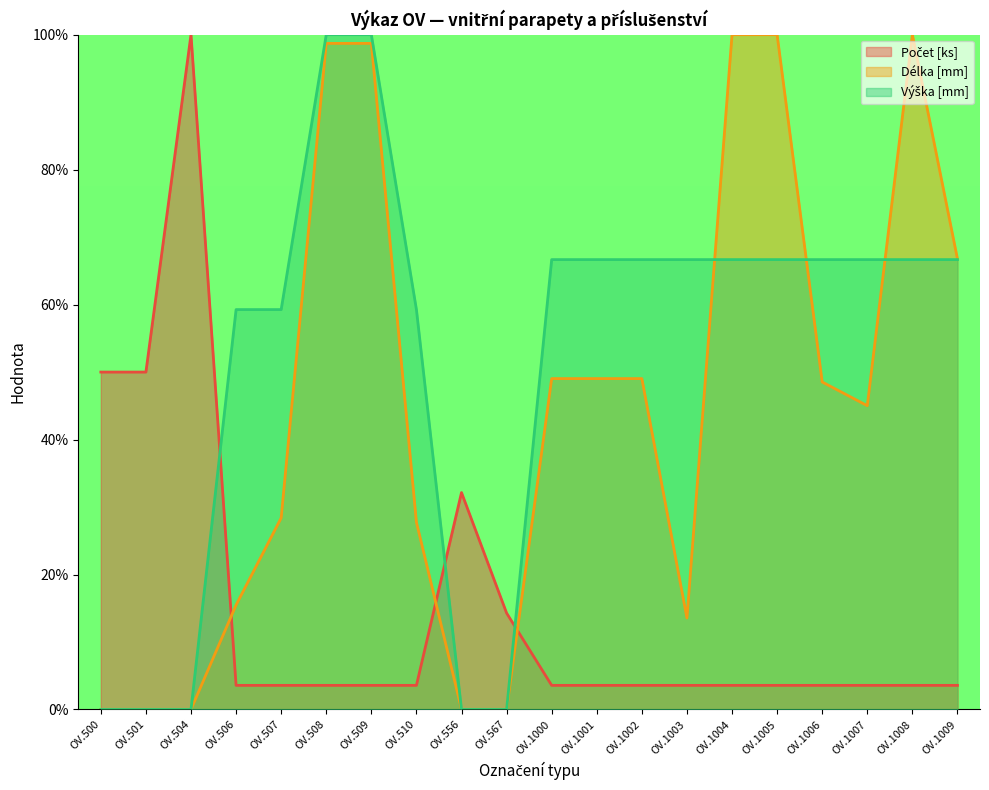

What is the difference between the second highest and second lowest values in the Délka [mm] series?

100.0